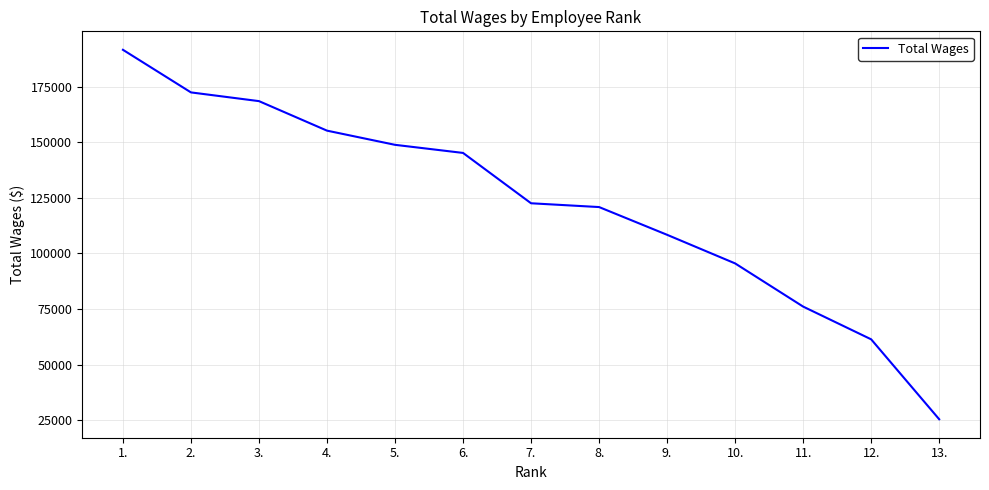

How many lines are shown in the chart?

1